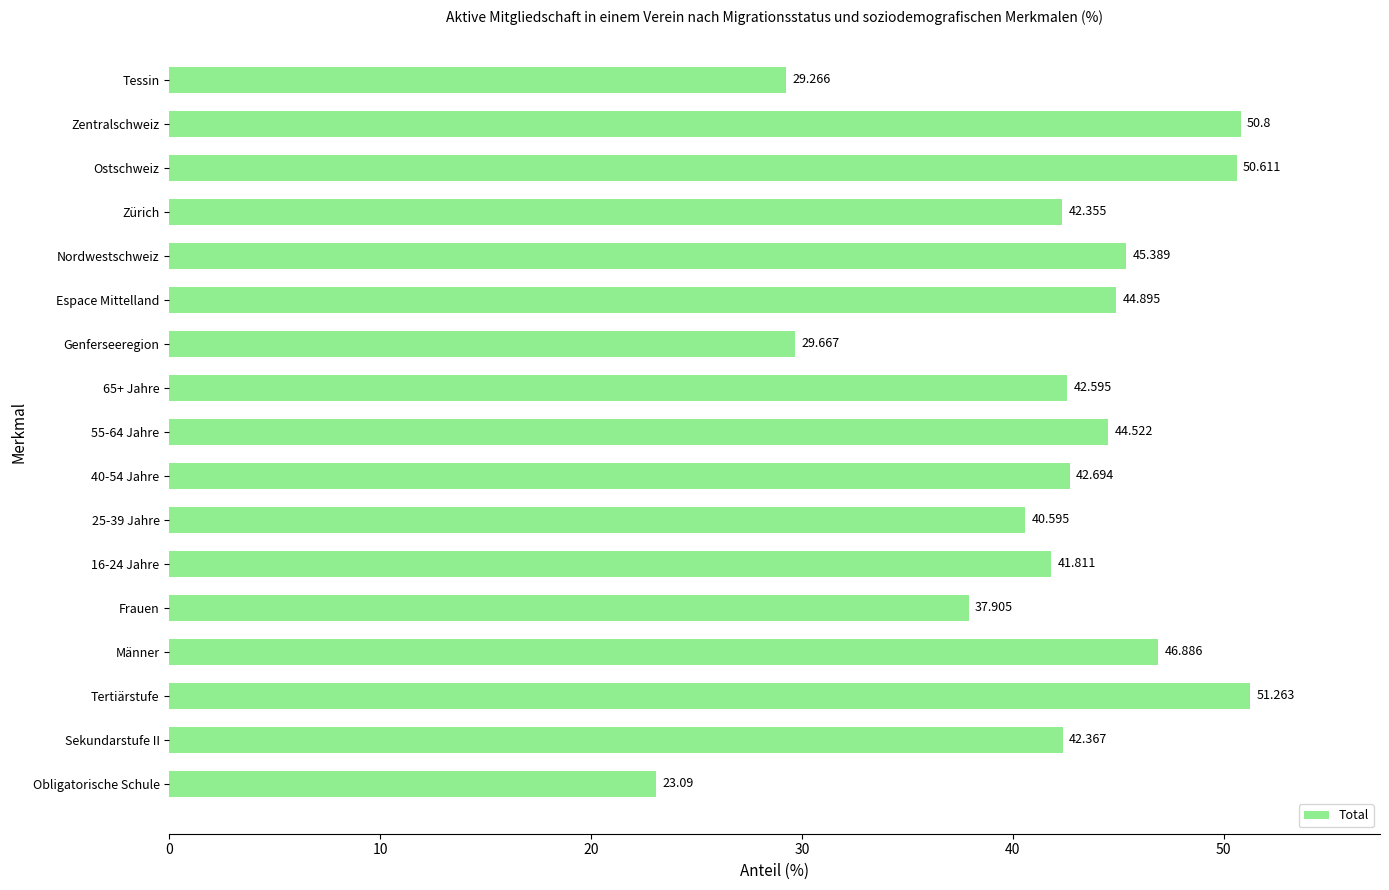

Which has a higher value, Männer or Tessin?

Männer